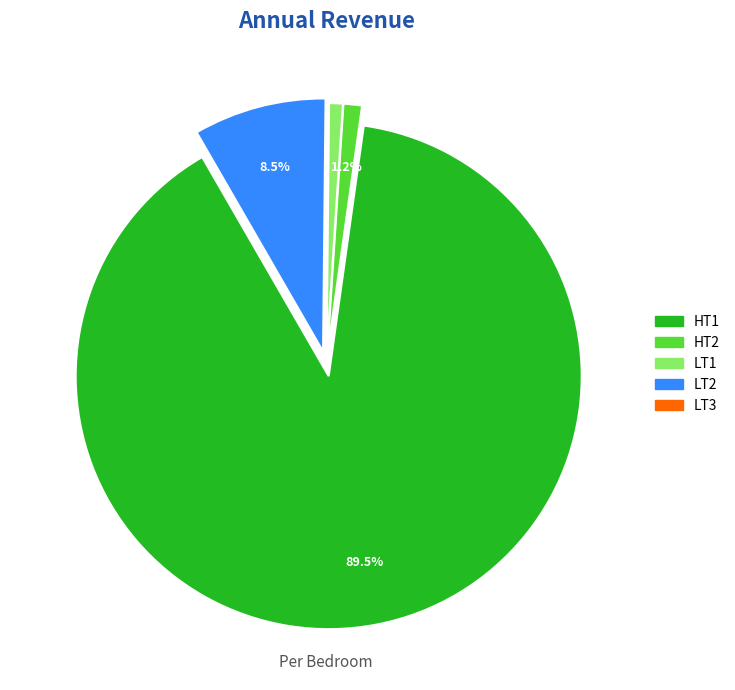

How much of the chart is everything except HT2?

98.8%